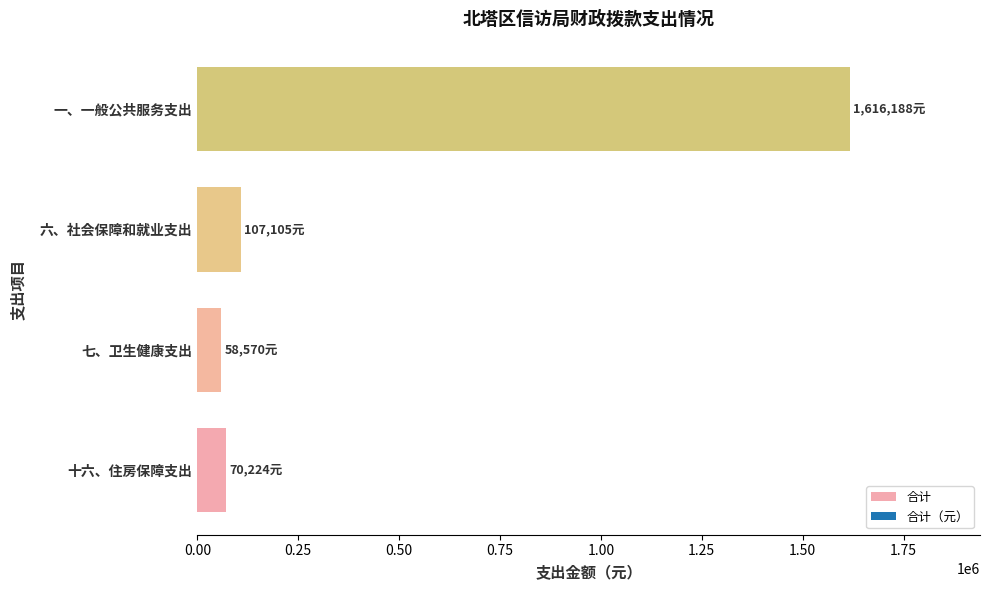

What is the difference between the maximum and minimum values?

1557618